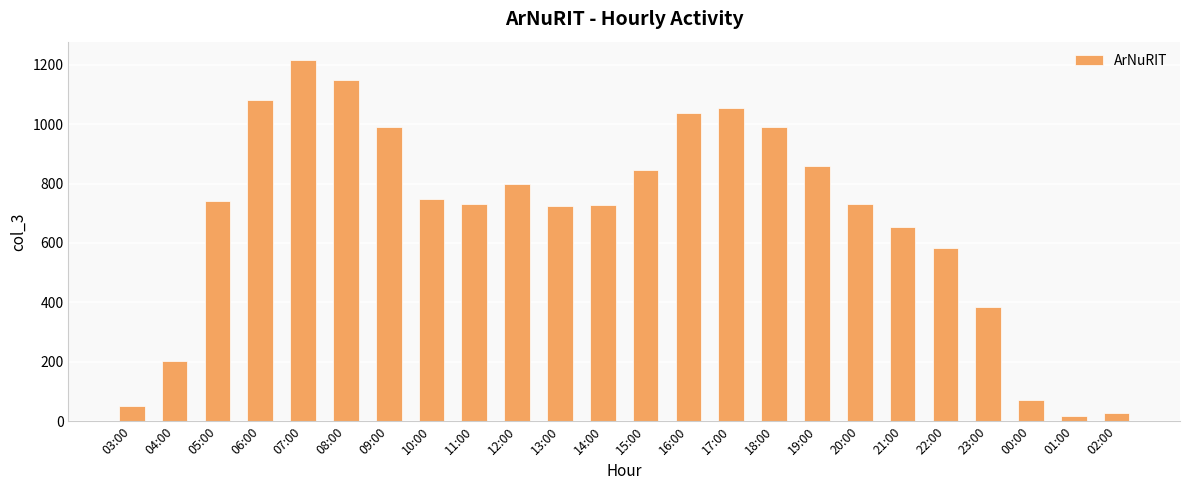

What is the sum of the values at 22:00 and 03:00?

634